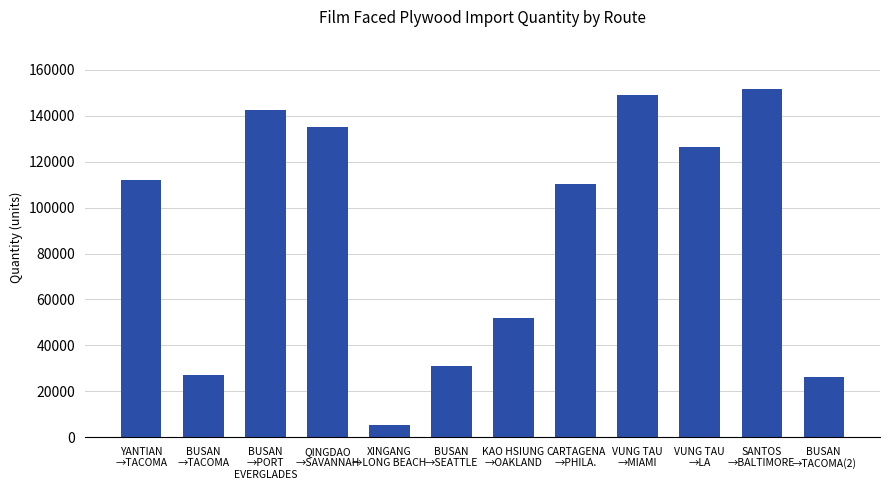

Reading left to right, transcribe all the data shown in this chart.

112000	27000	142502	135002	5200	30850	52000	110400	149280	126640	151680	26000